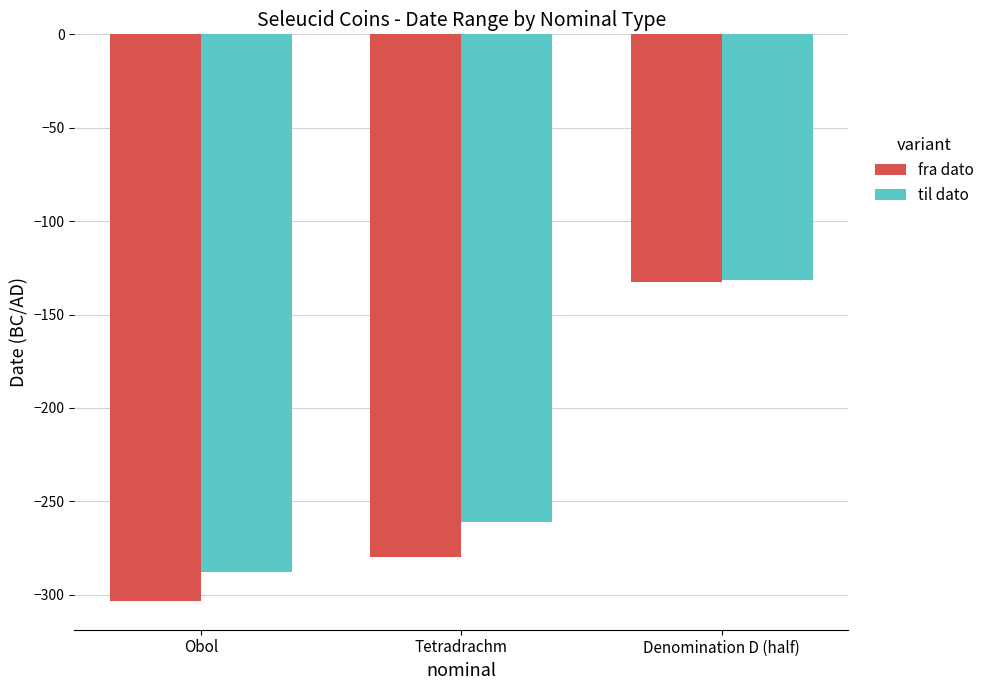

At which label does fra dato first exceed -280?

Denomination D (half)